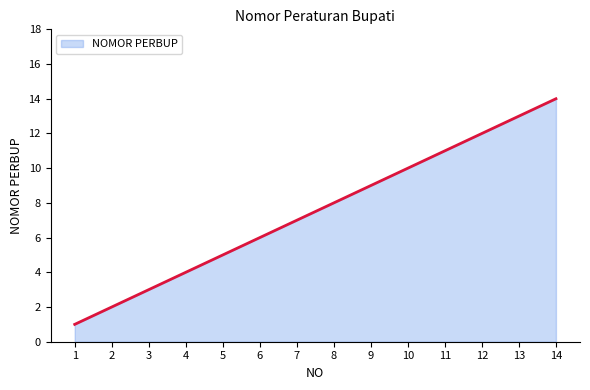

What is the average value?

7.5